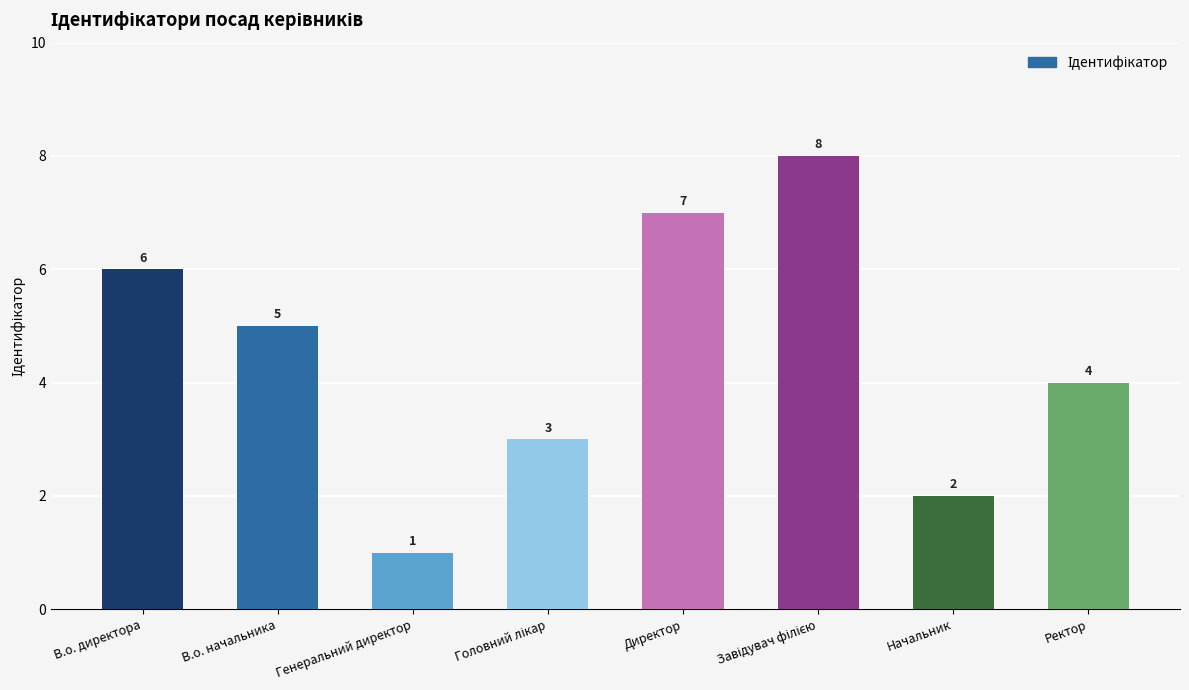

What value does the data have at Начальник?

2